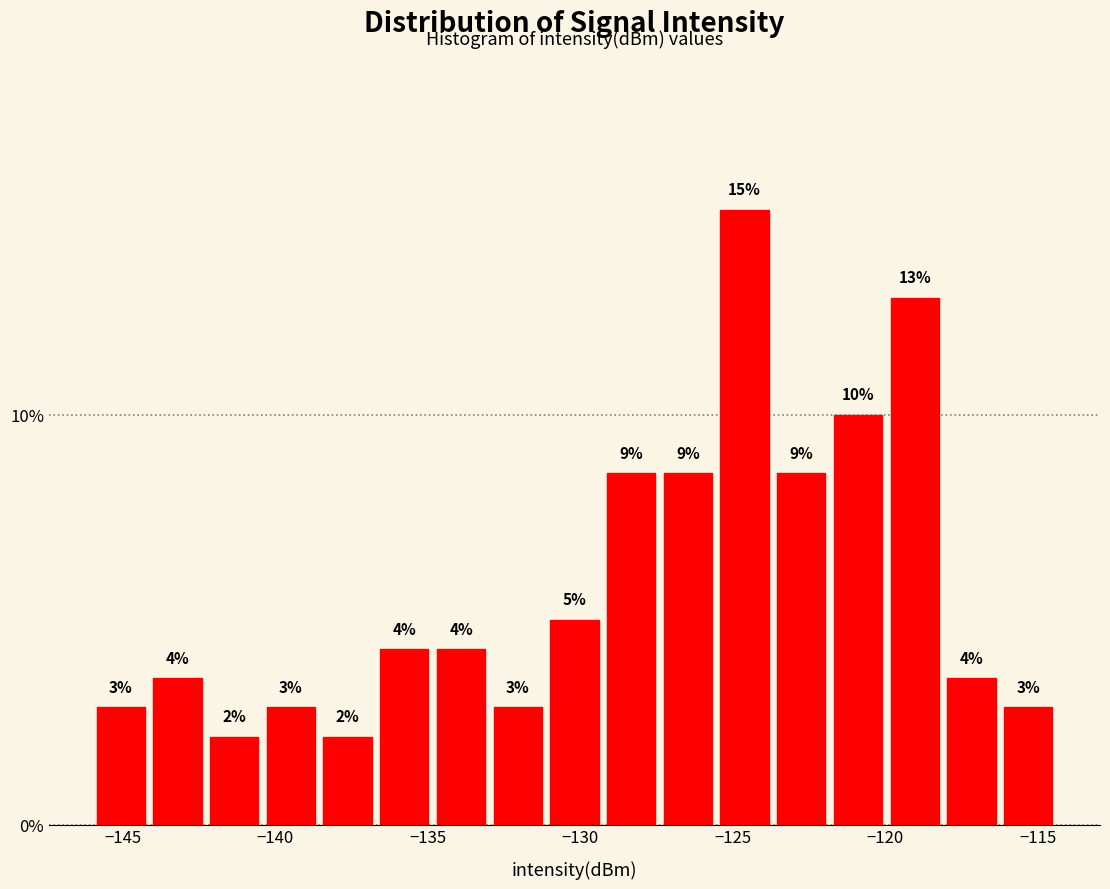

Around what value on the x-axis is the tallest bar? Give the approximate position of its centre, as read against the axis.

-124.5